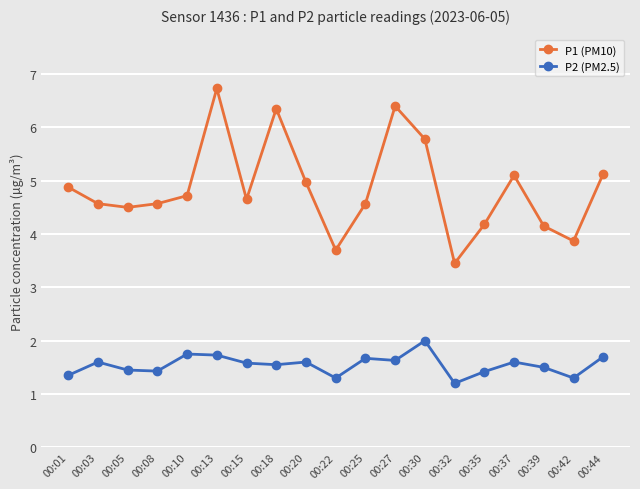

At which label does P1 (PM10) first exceed 4?

00:01